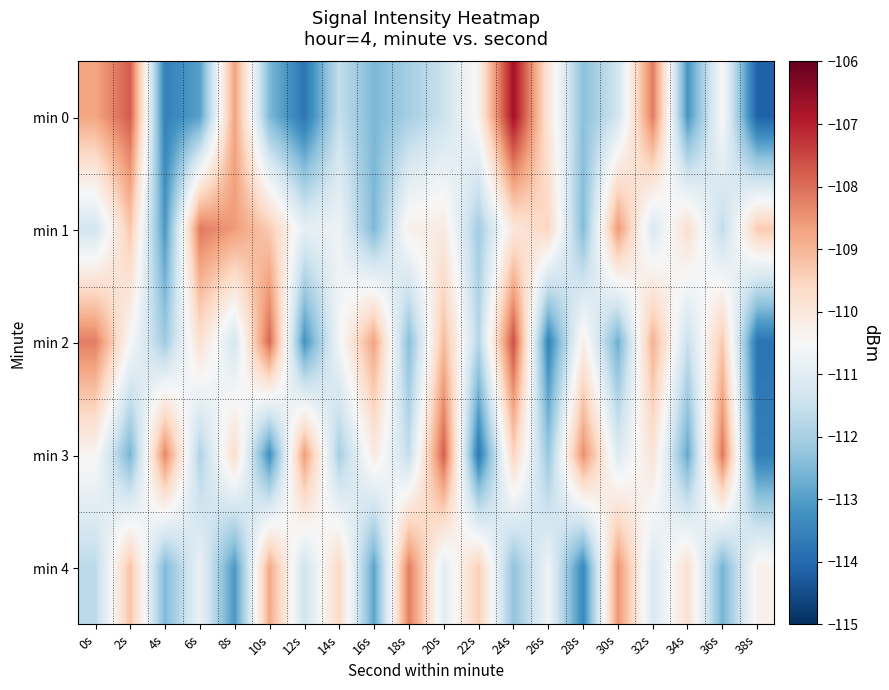

Which series has the widest spread of values?

min 0